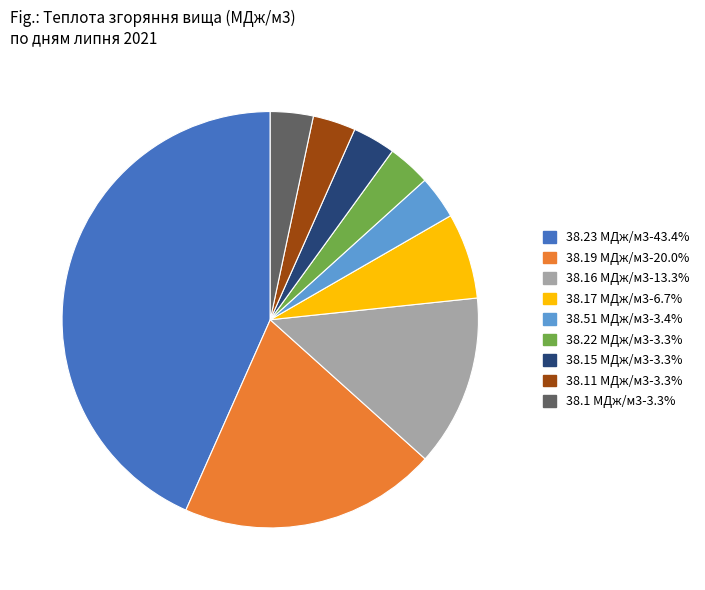

Is there any slice that represents more than half of the pie?

No